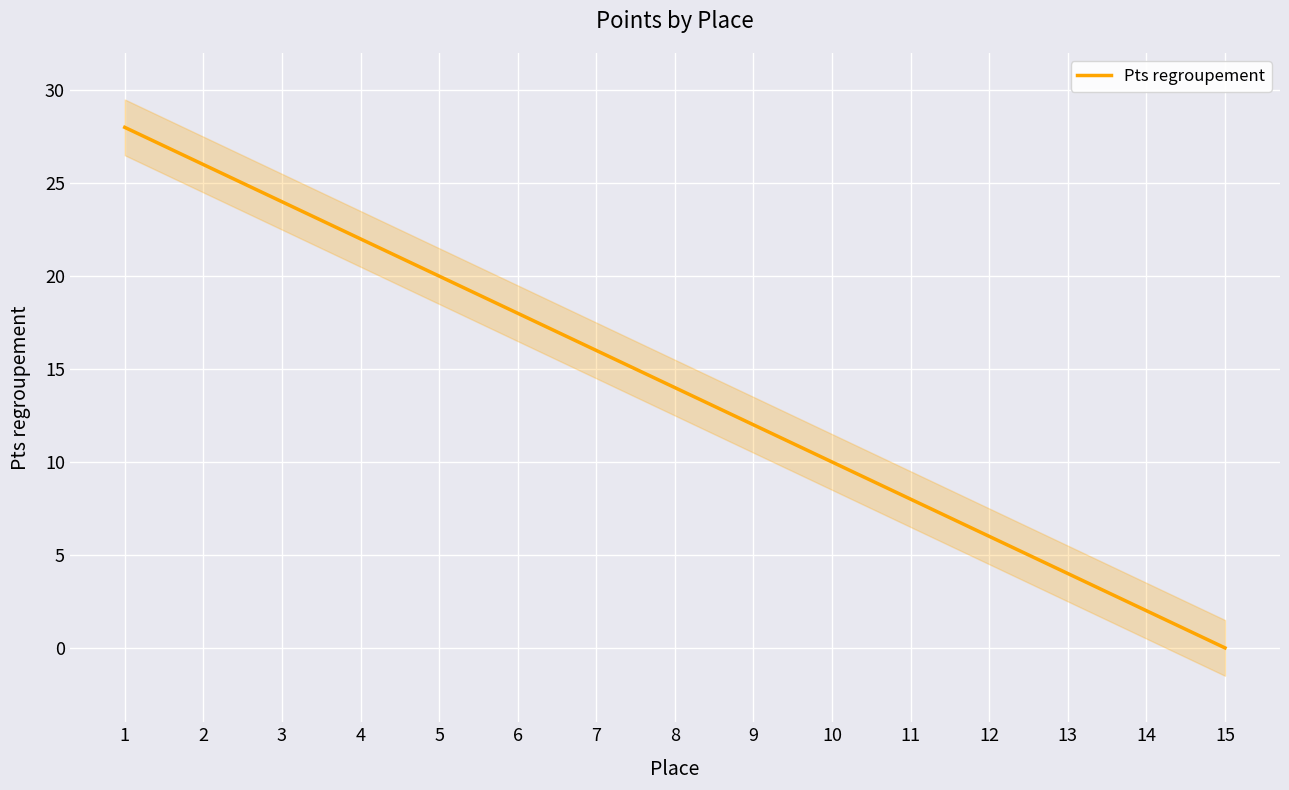

Is it true that Pts regroupement equals 12 at 9?

True